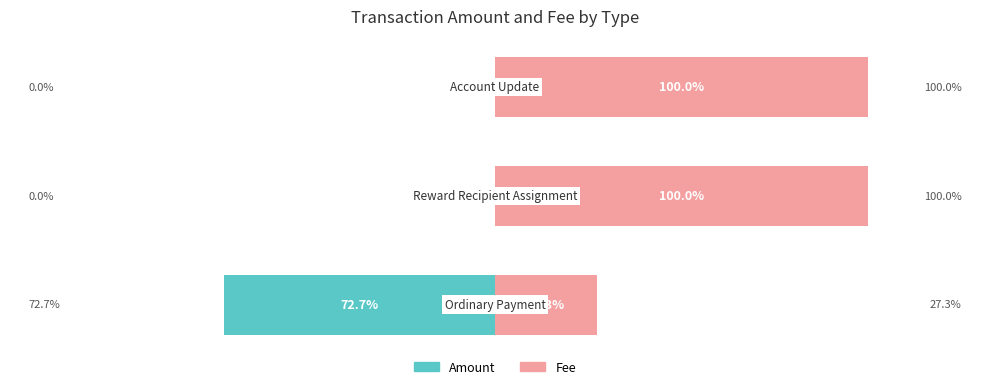

What is the sum of all Amount values?

-72.7